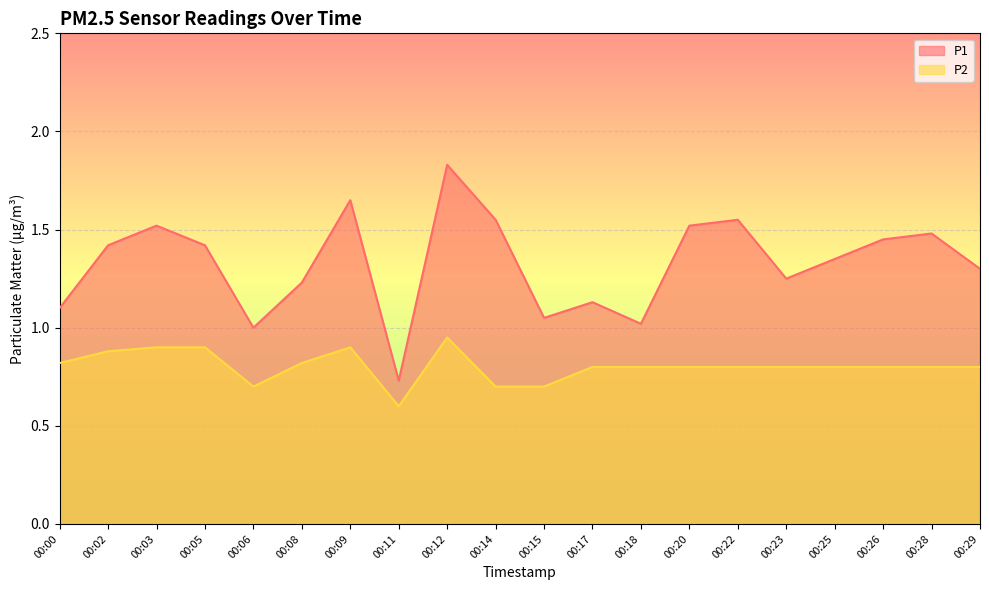

Reading left to right, extract all data points from this chart.

P1: 1.1	1.4	1.5	1.4	1.0	1.2	1.6	0.7	1.8	1.6	1.1	1.1	1.0	1.5	1.6	1.2	1.4	1.4	1.5	1.3
P2: 0.8	0.9	0.9	0.9	0.7	0.8	0.9	0.6	0.9	0.7	0.7	0.8	0.8	0.8	0.8	0.8	0.8	0.8	0.8	0.8